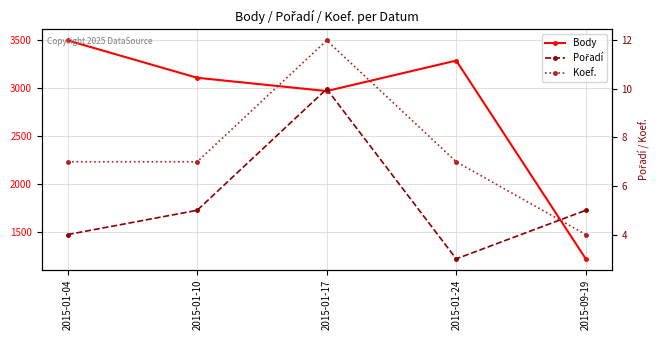

How many lines are shown in the chart?

3